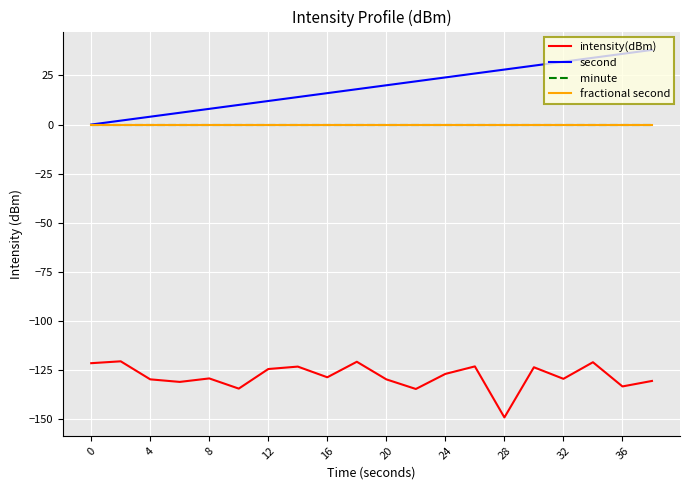

Does the chart have visible grid lines?

Yes